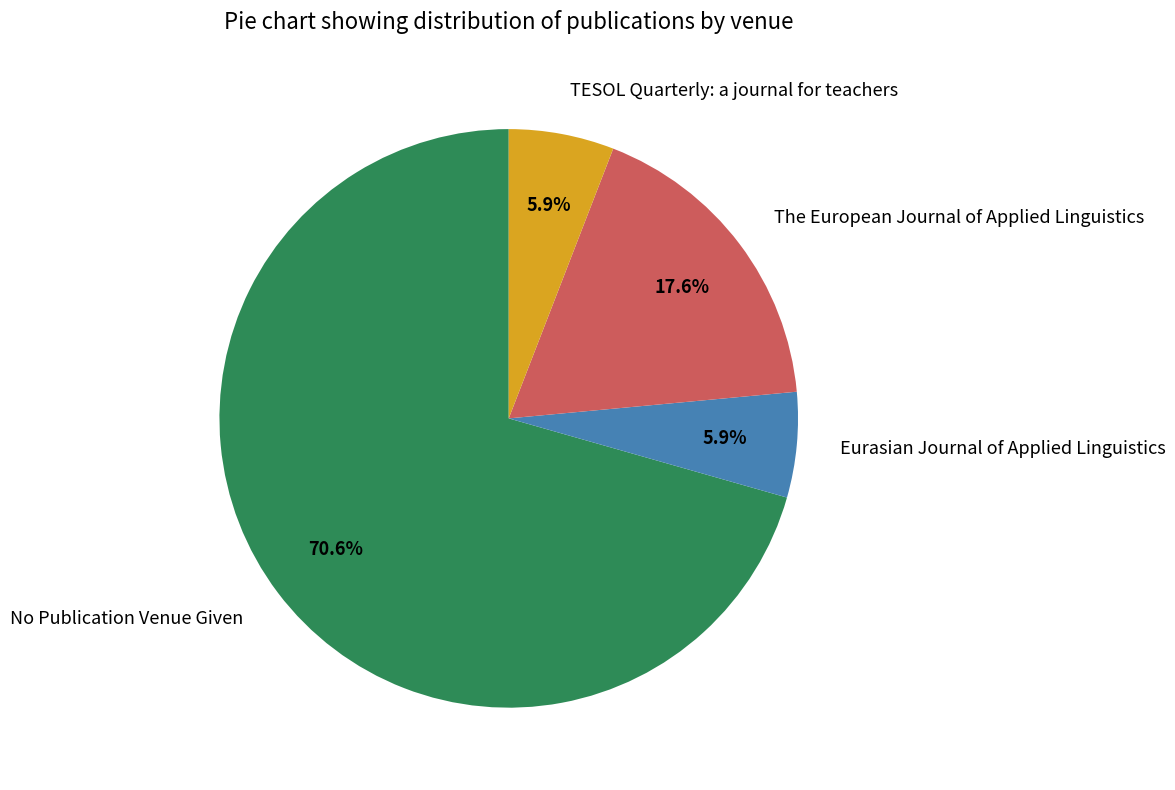

What is the majority slice?

No Publication Venue Given